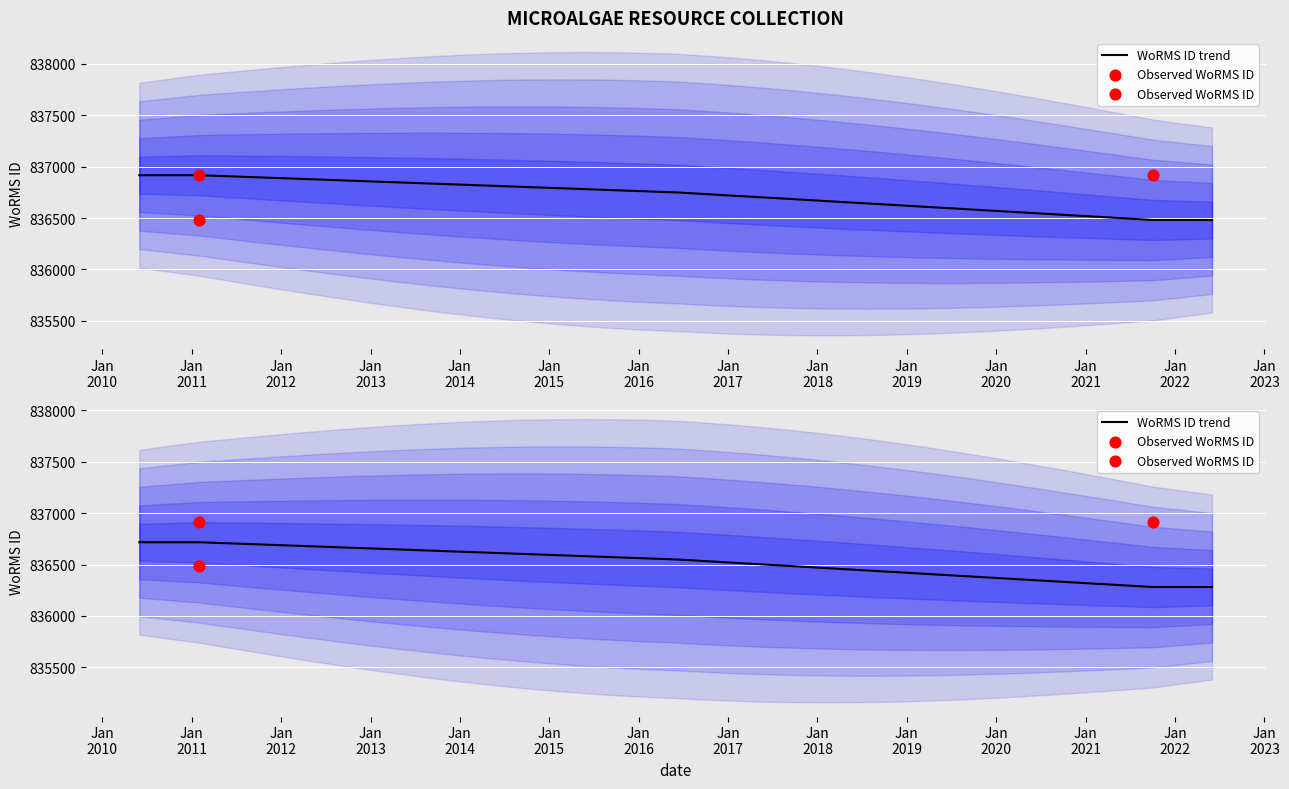

Approximately how many times larger is the value at 2021-10-02 compared to 2011-02-01?

1.0